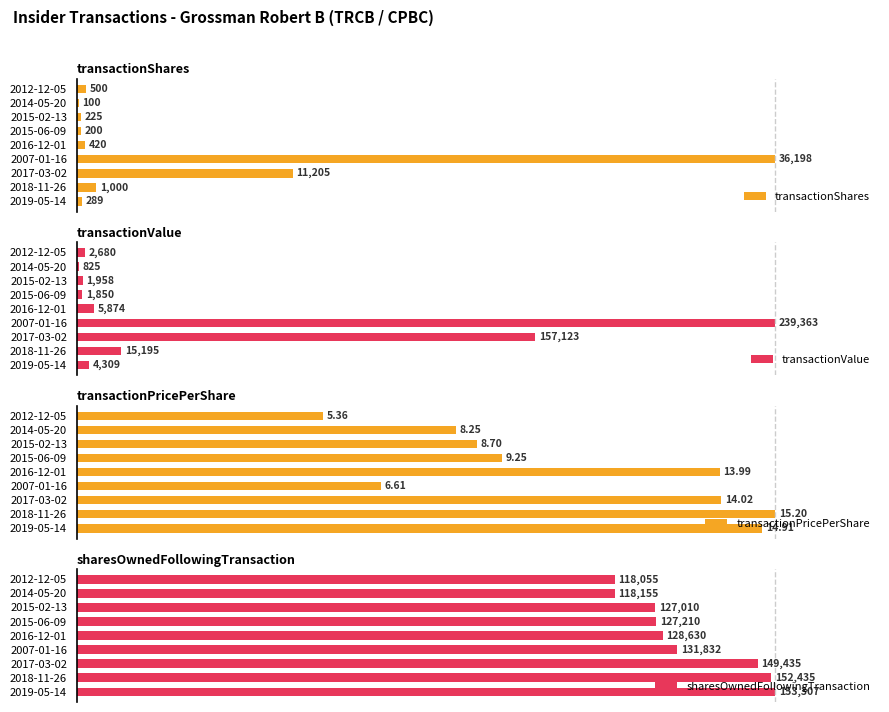

Are the bars horizontal?

Yes